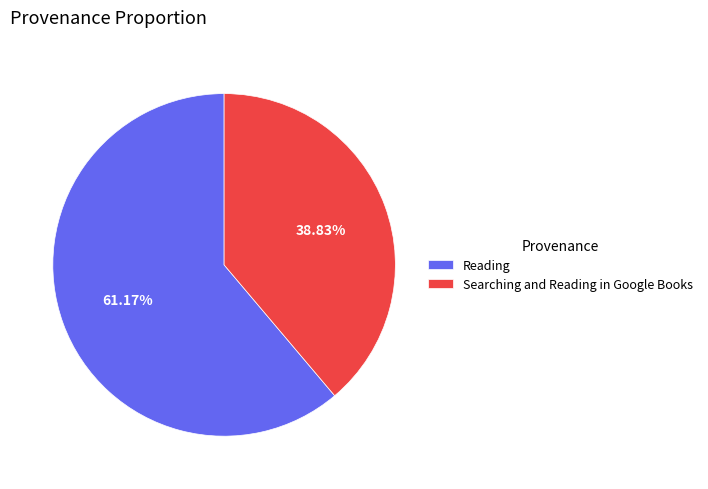

Count the number of slices in the pie.

2